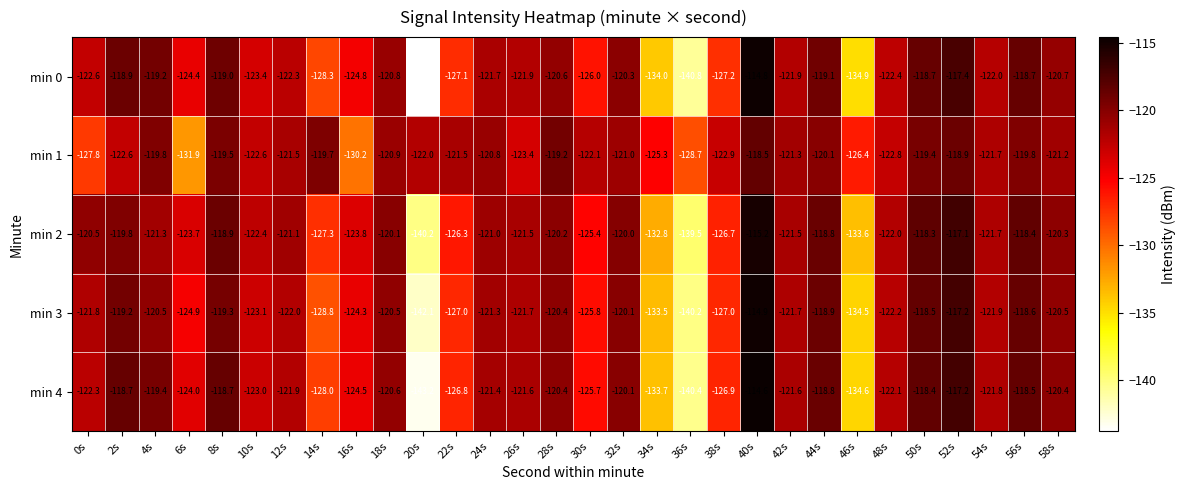

What is the average value of the min 3 series?

-123.7